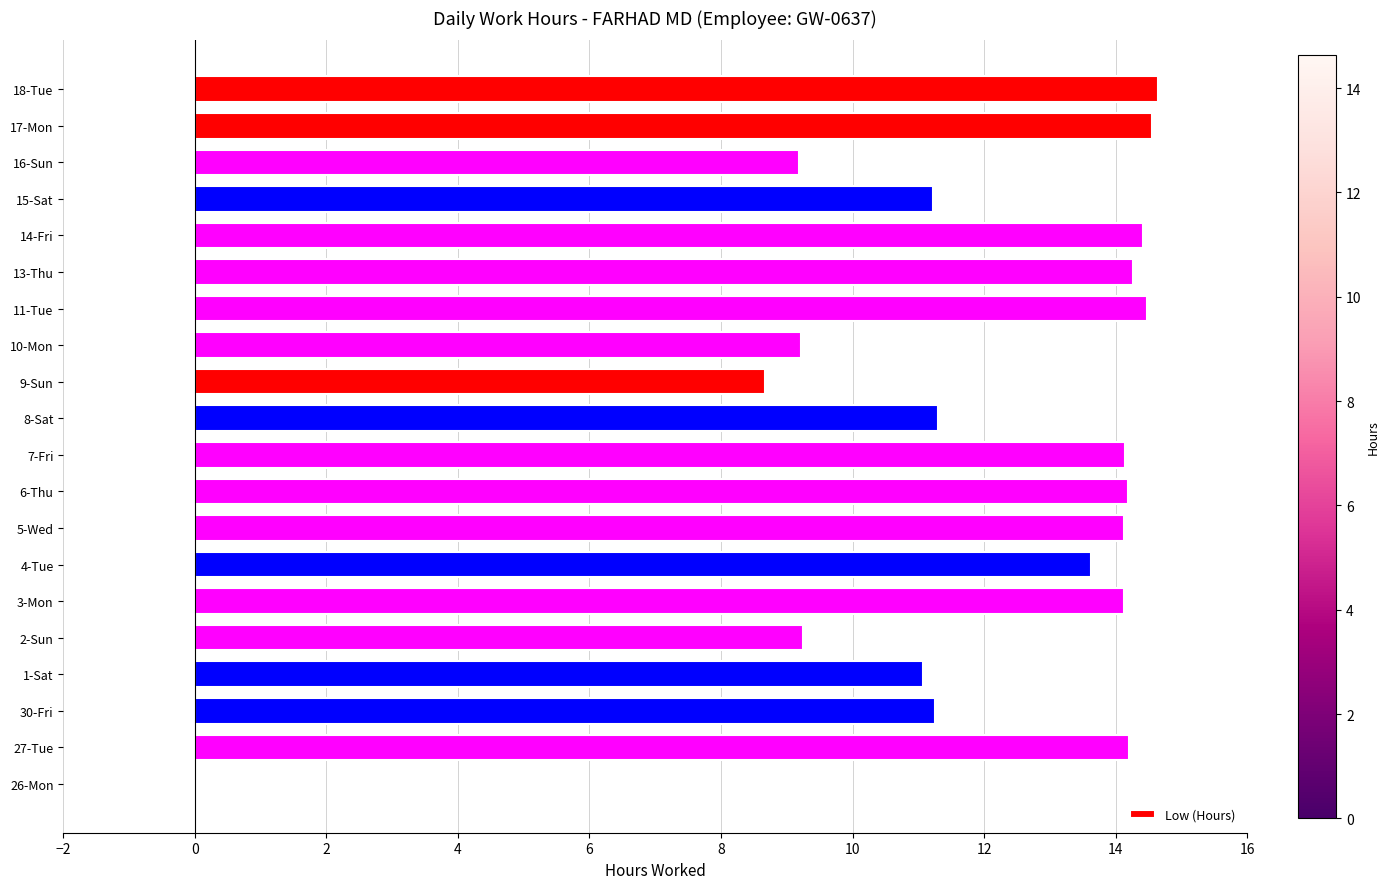

Where is the data nearest to the value 7?

9-Sun